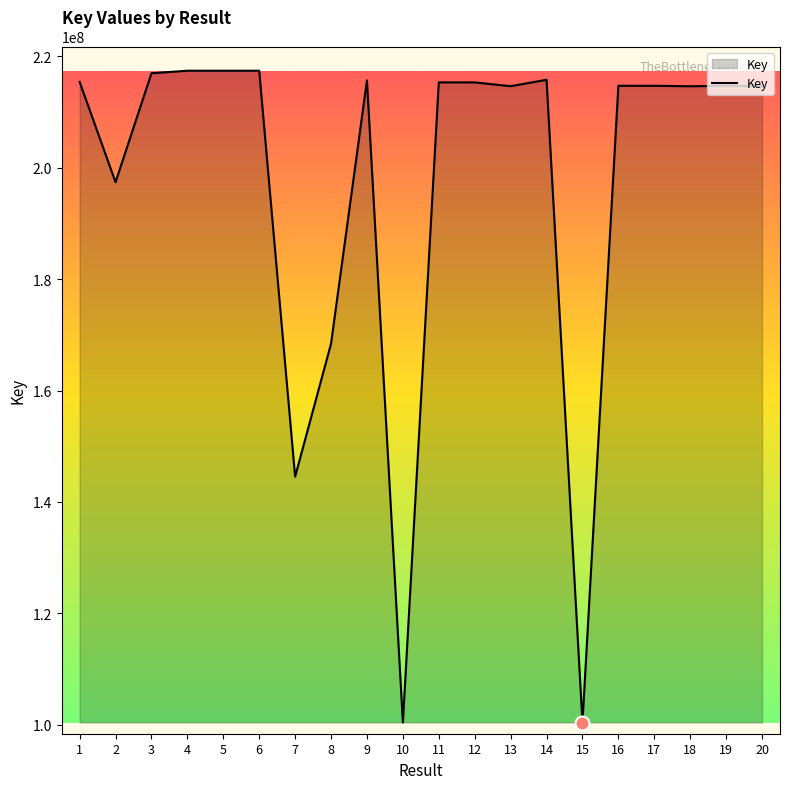

Approximately how many times larger is the value at 2 compared to 13?

0.9